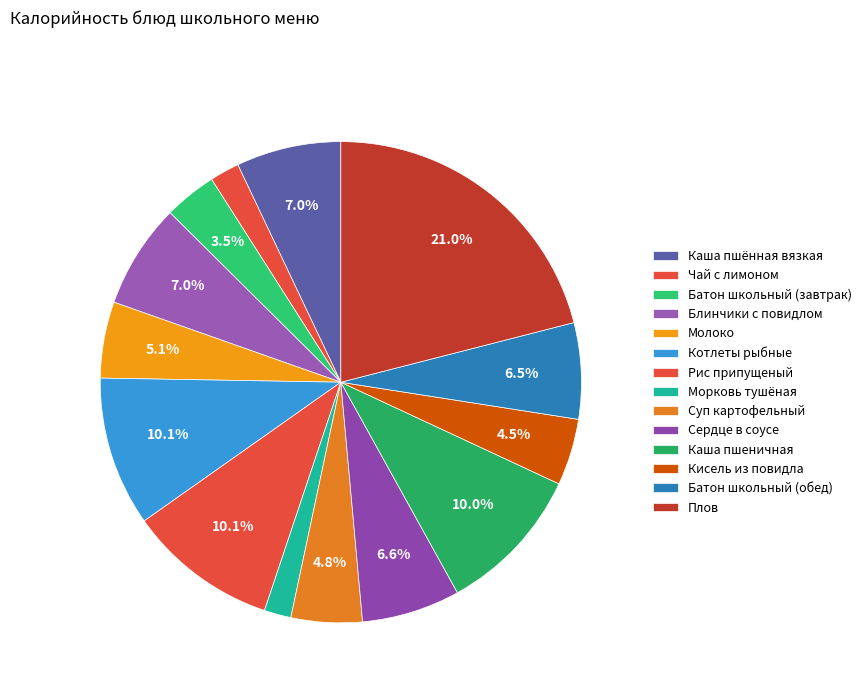

To the nearest percent, what is the average slice percentage?

7%